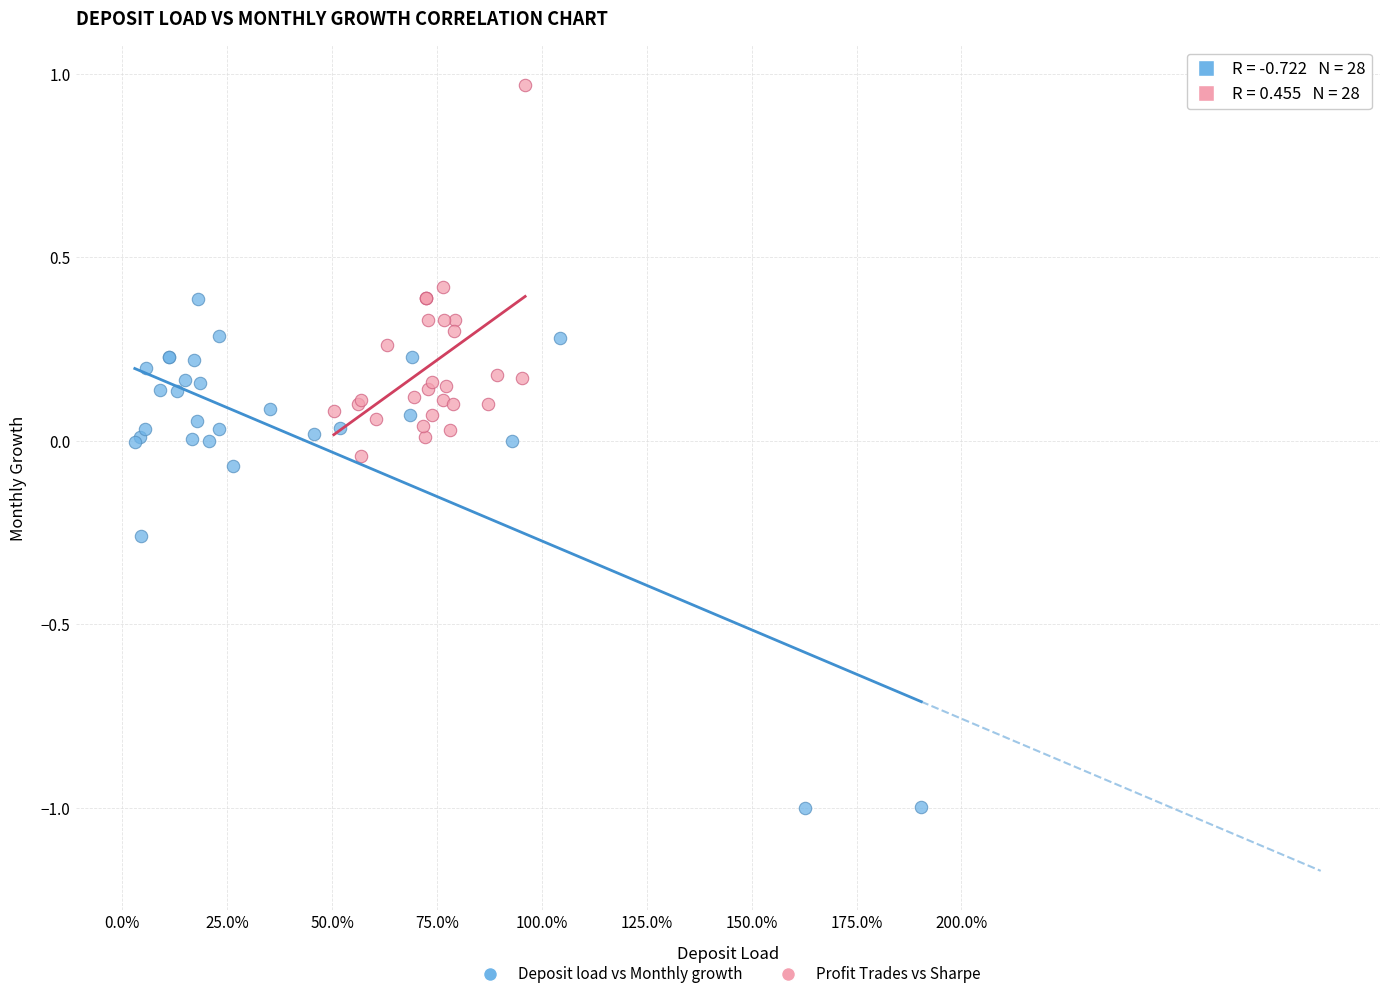

Which series contains the highest Y value?

Profit Trades vs Sharpe